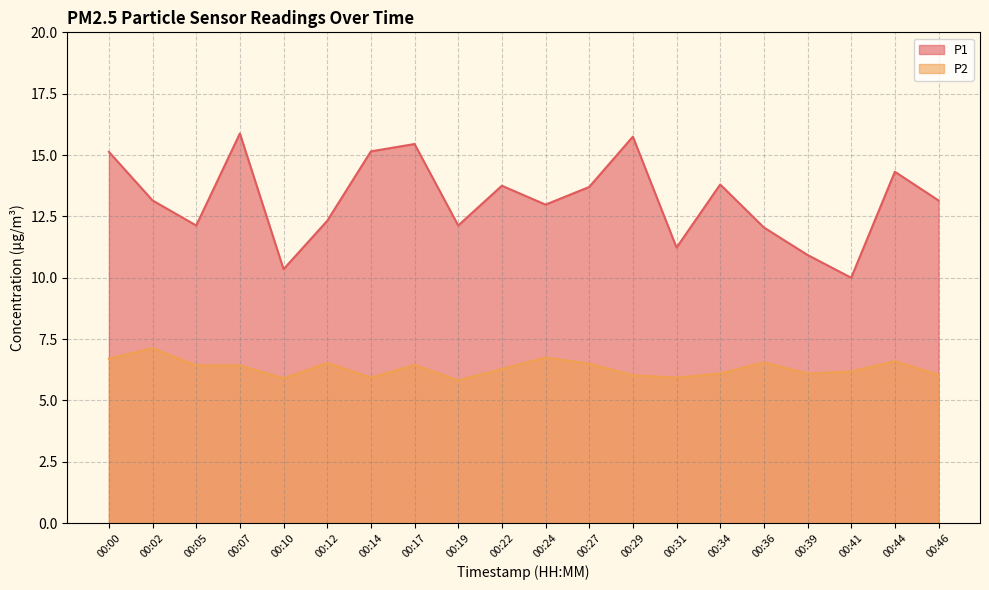

Which series has the widest spread of values?

P1